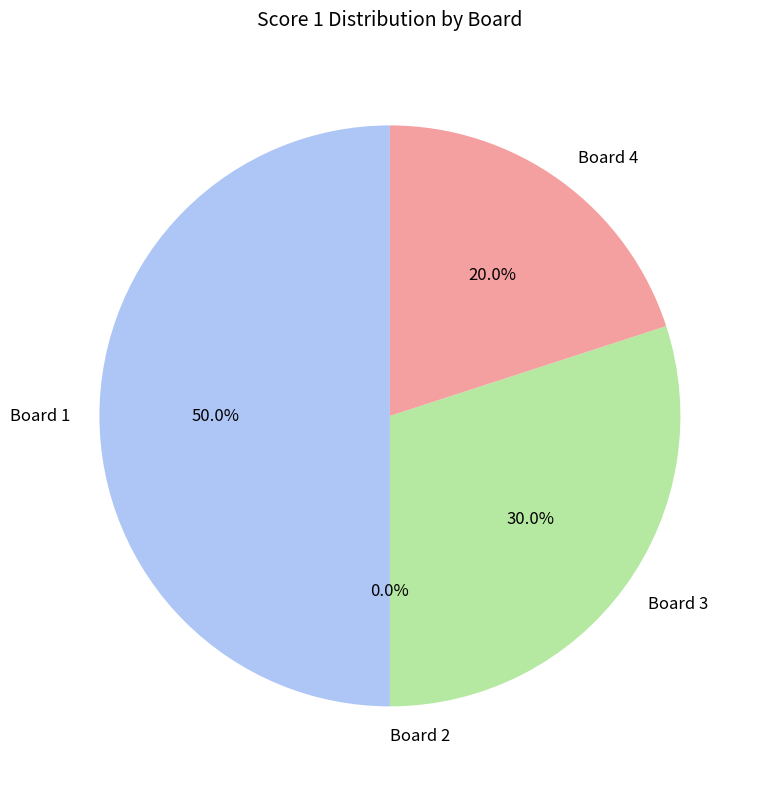

To the nearest percent, what is the combined percentage of Board 4 and Board 3?

50%